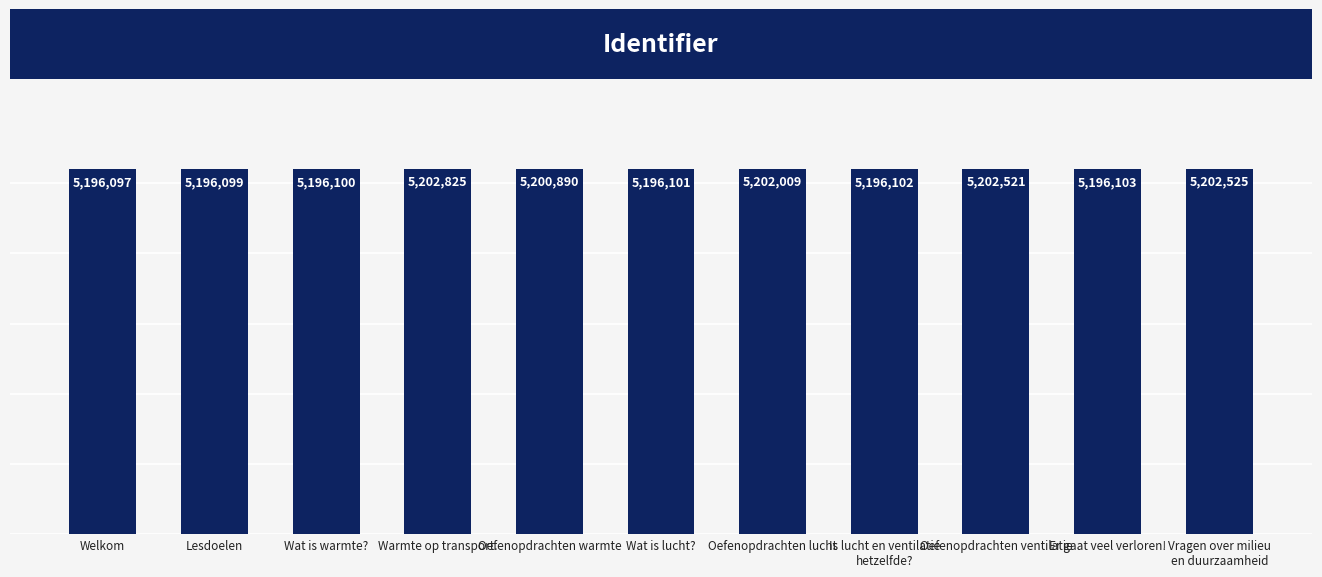

Between Is lucht en ventilatie
hetzelfde? and Wat is lucht?, which is larger?

Is lucht en ventilatie
hetzelfde?